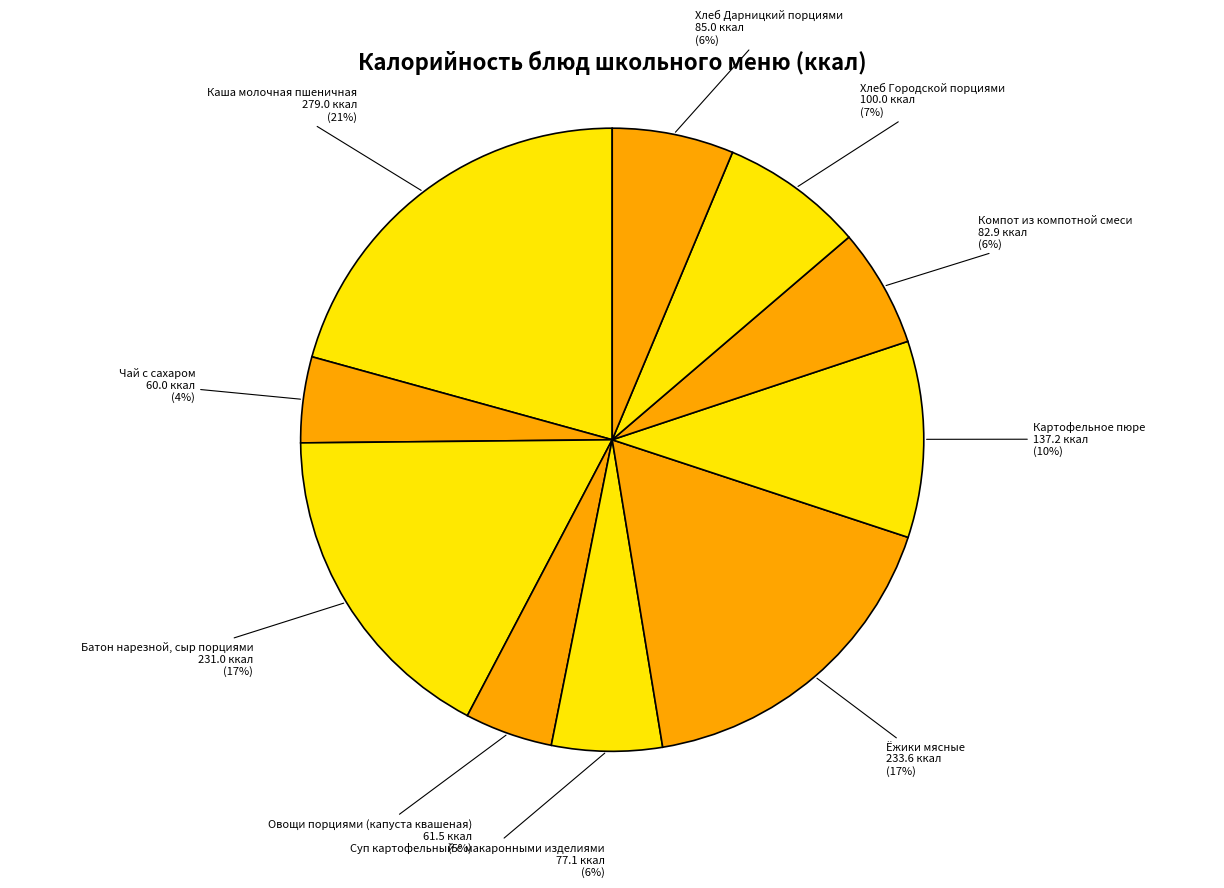

To the nearest percent, what is the combined percentage of Ёжики мясные and Каша молочная пшеничная?

38%